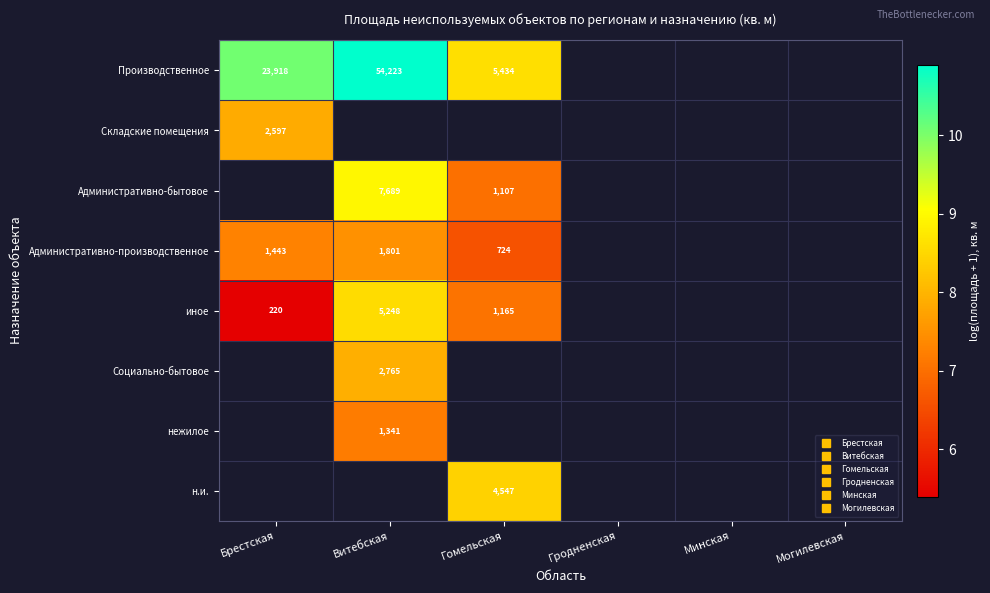

What is the minimum value shown in the chart?

5.4